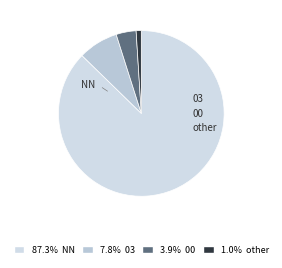

Approximately how many times larger is the value at 03 compared to NN?

0.1